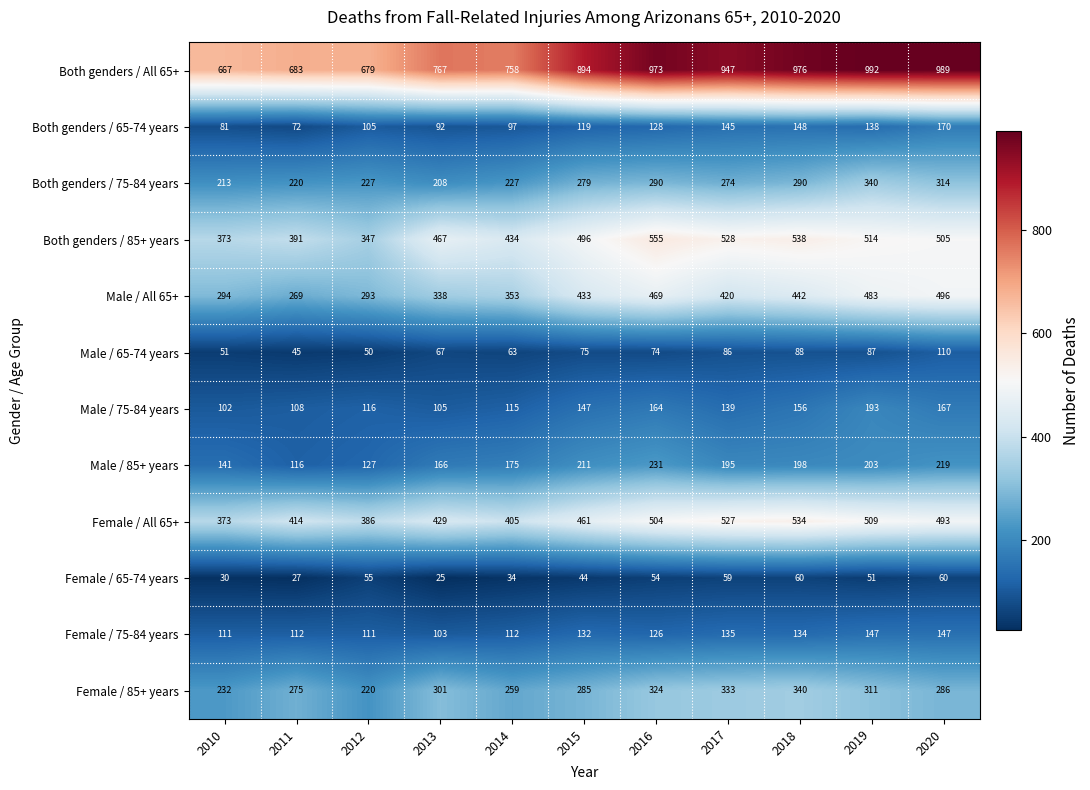

What is the sum of all Male / 75-84 years values?

1512